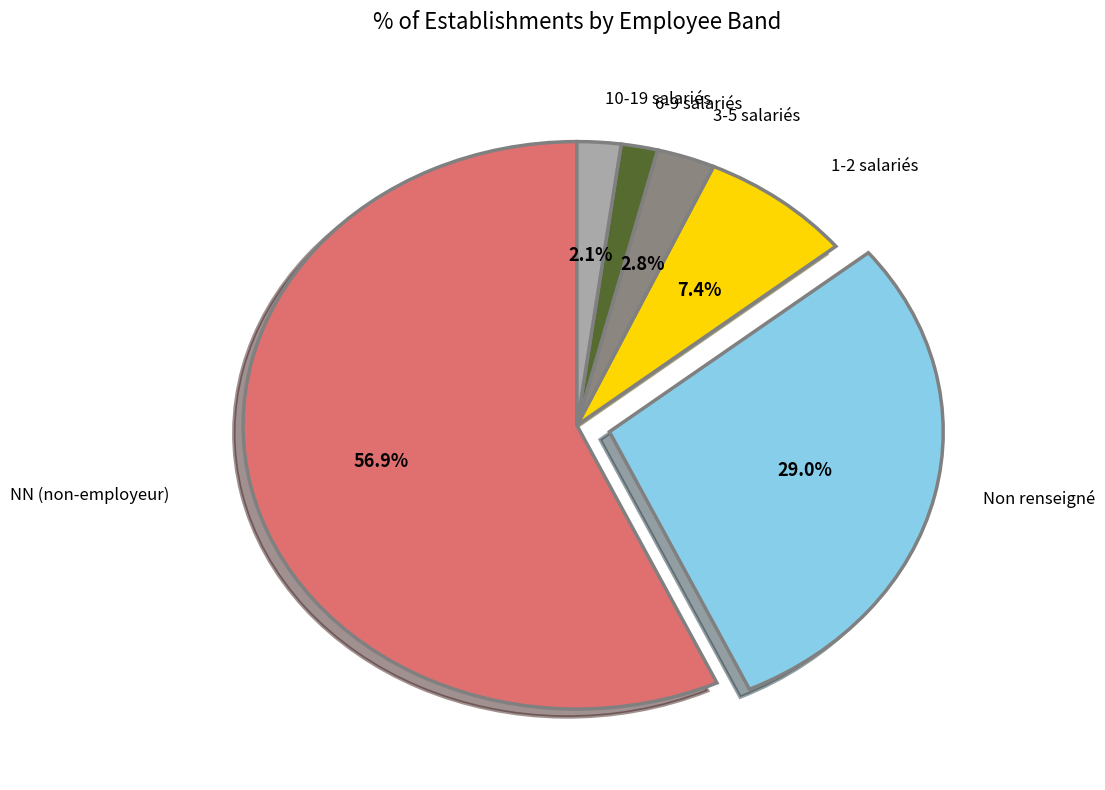

Does NN (non-employeur) represent more than half of the total?

Yes